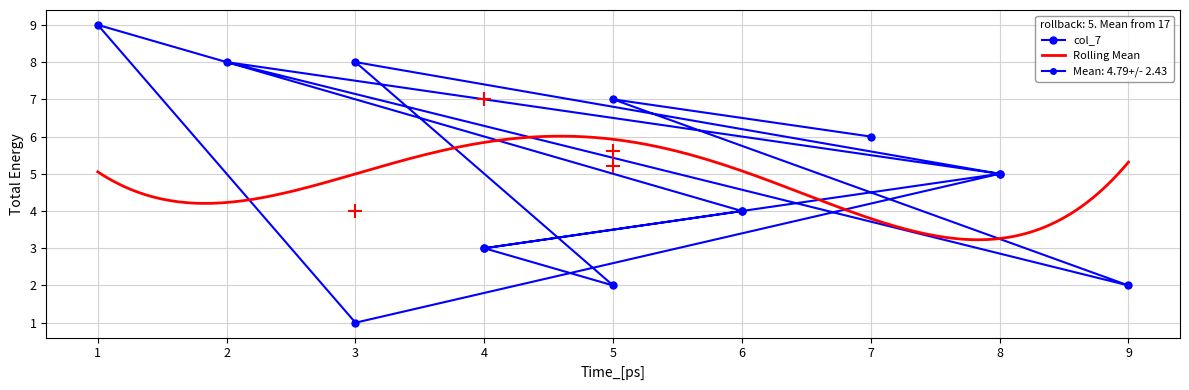

What is the minimum value for Rolling Mean?

3.2